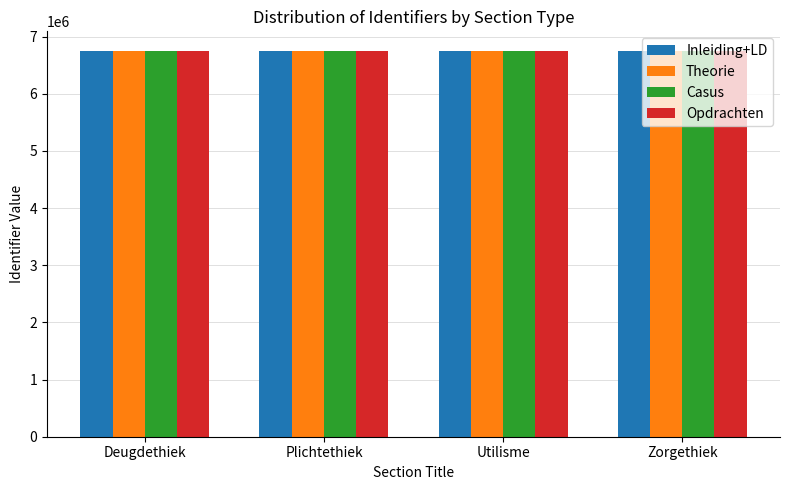

What is the spread (max minus min) of values at Utilisme?

2997